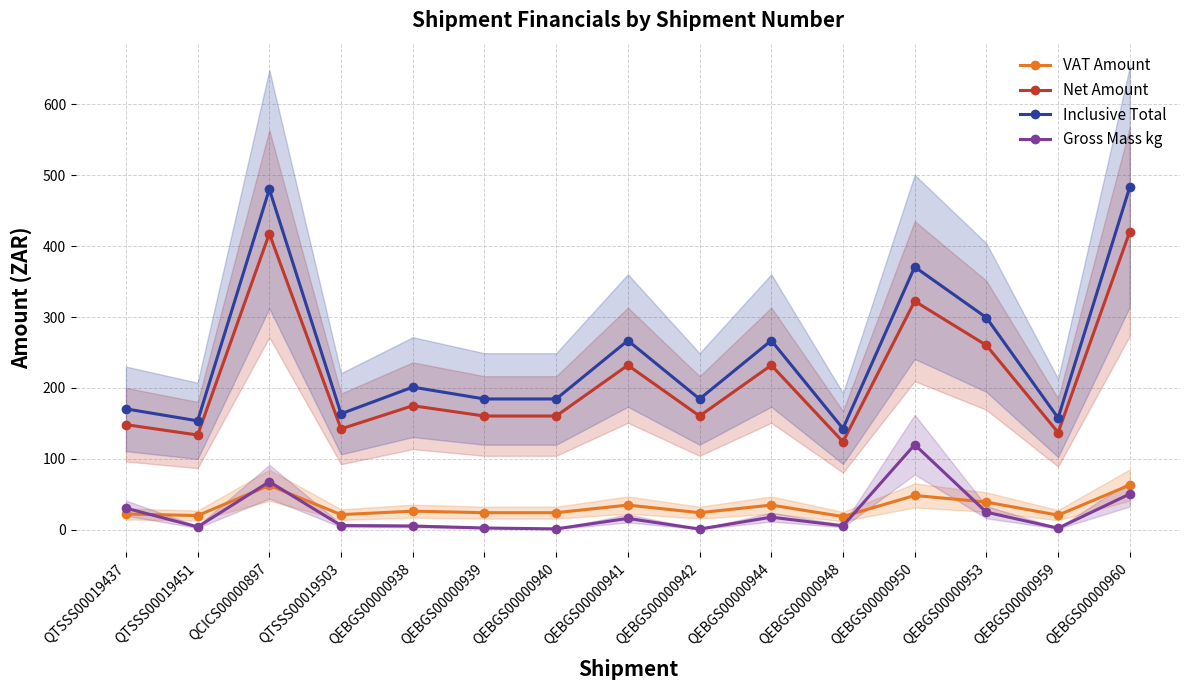

Which category has the highest value in the Net Amount series?

QEBGS00000960